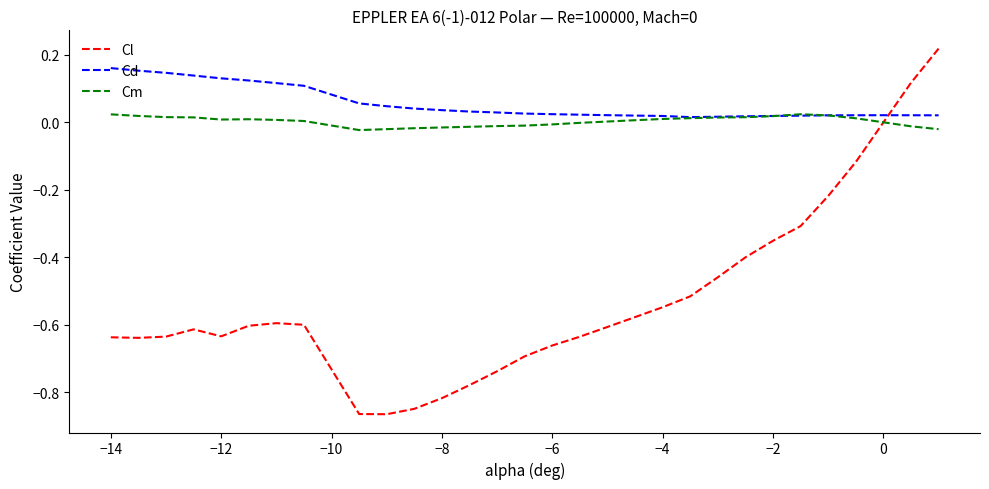

Which series has the largest total across all categories?

Cd